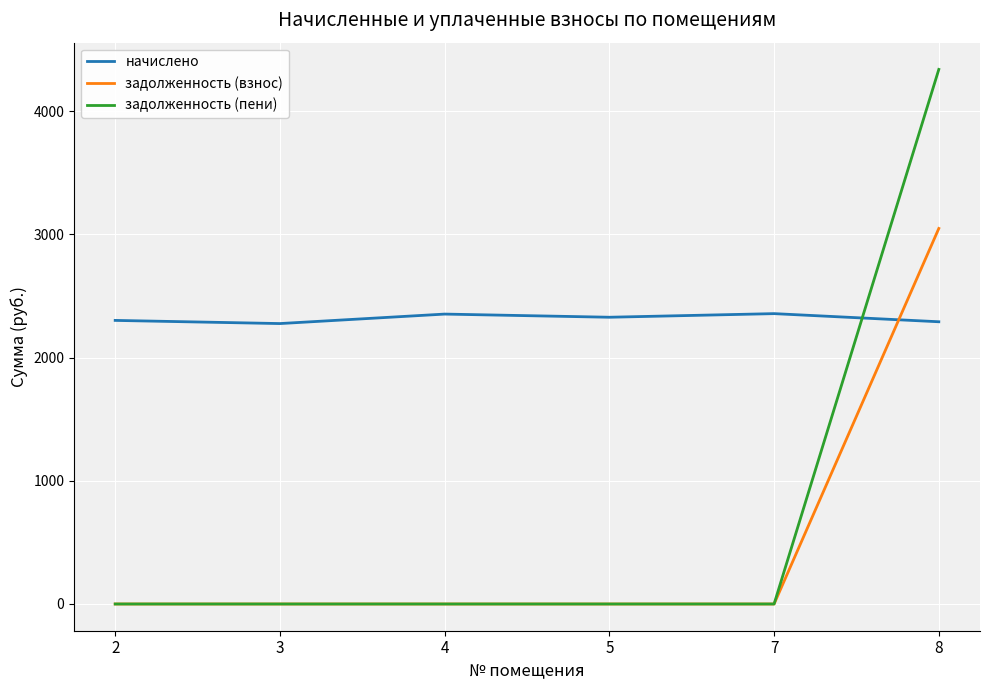

True or false: начислено has more than 2 points higher than both neighbors.

False